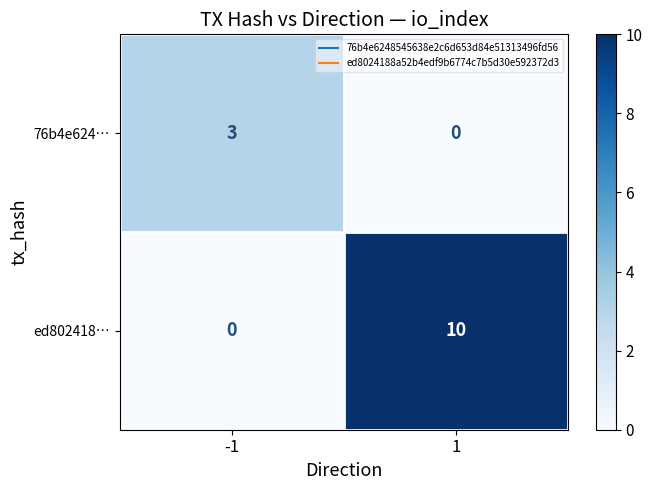

True or false: 76b4e624… has a value of 3 at -1.

True